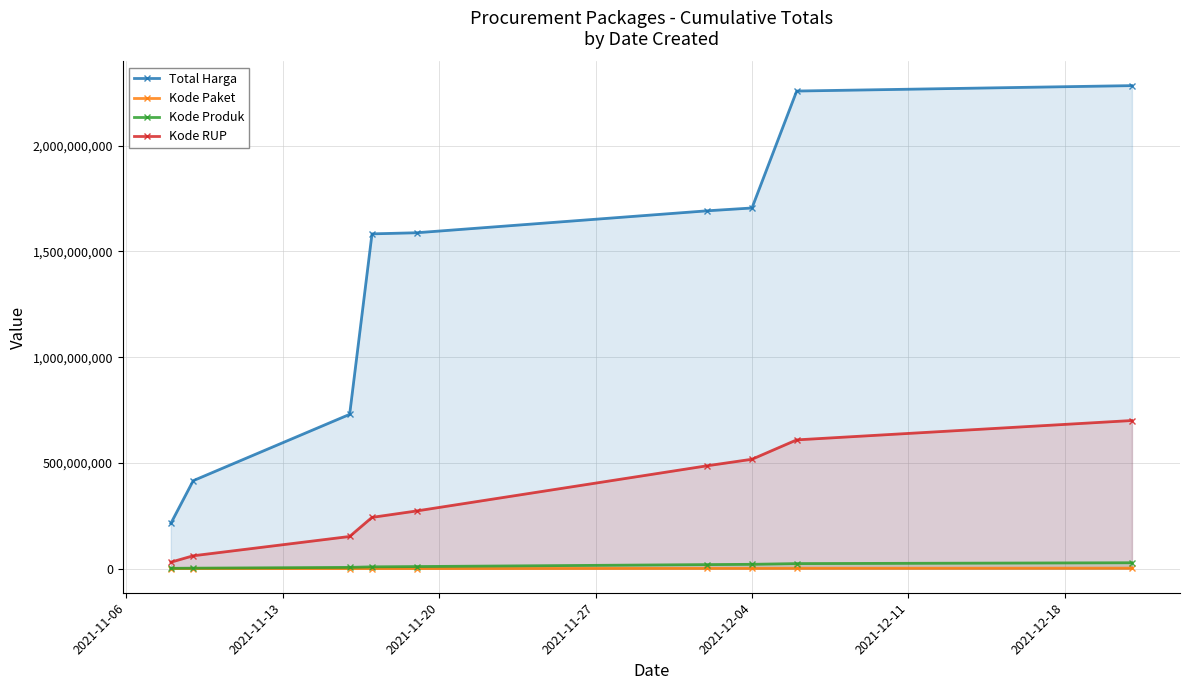

At how many categories does at least one series exceed 999687873?

6